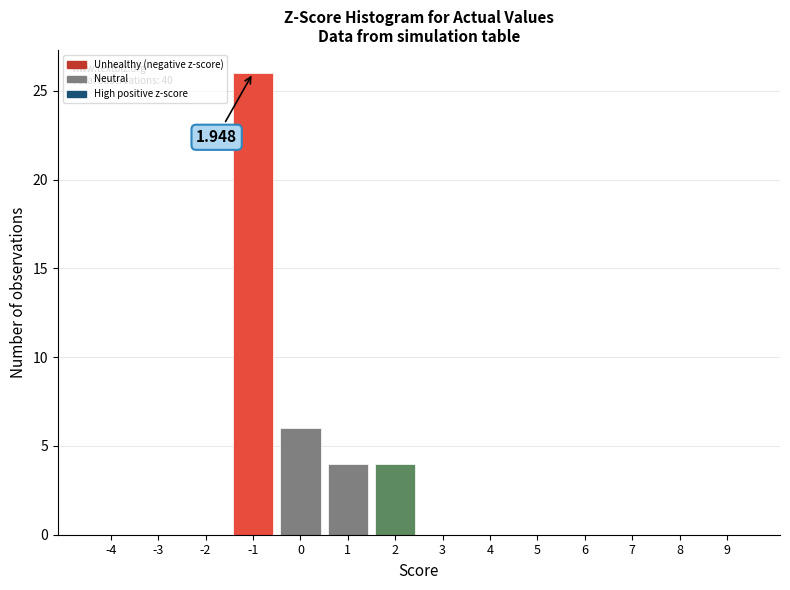

Count the number of categories in the chart.

14